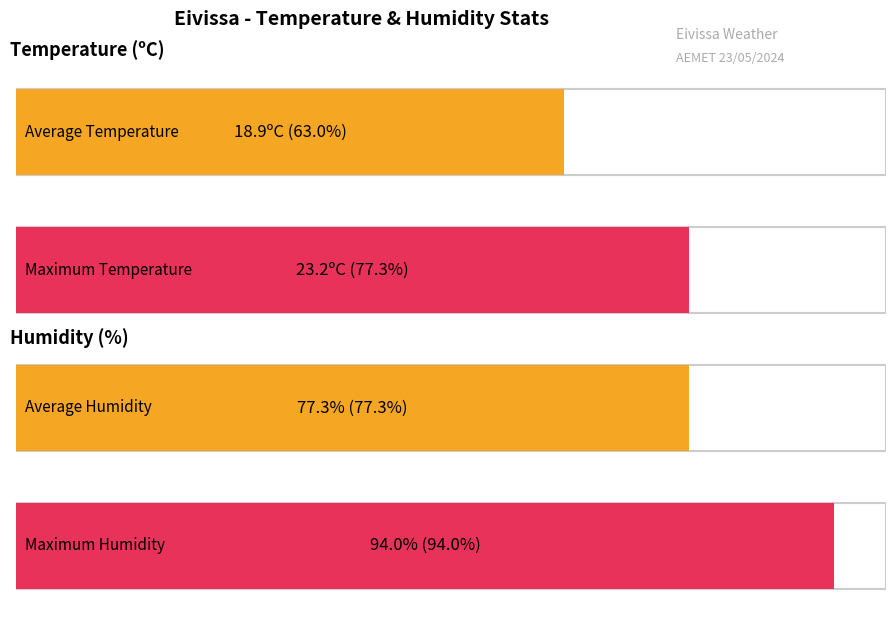

The Temperatura (ºC) series shows 6.7 at 07:00. True or false?

False